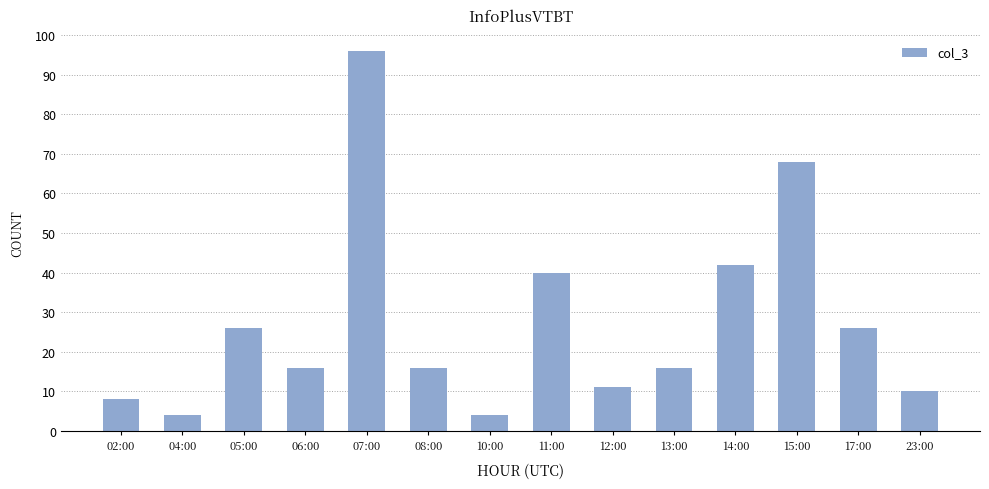

Reading left to right, what are all the values shown in this chart?

02:00=8	04:00=4	05:00=26	06:00=16	07:00=96	08:00=16	10:00=4	11:00=40	12:00=11	13:00=16	14:00=42	15:00=68	17:00=26	23:00=10